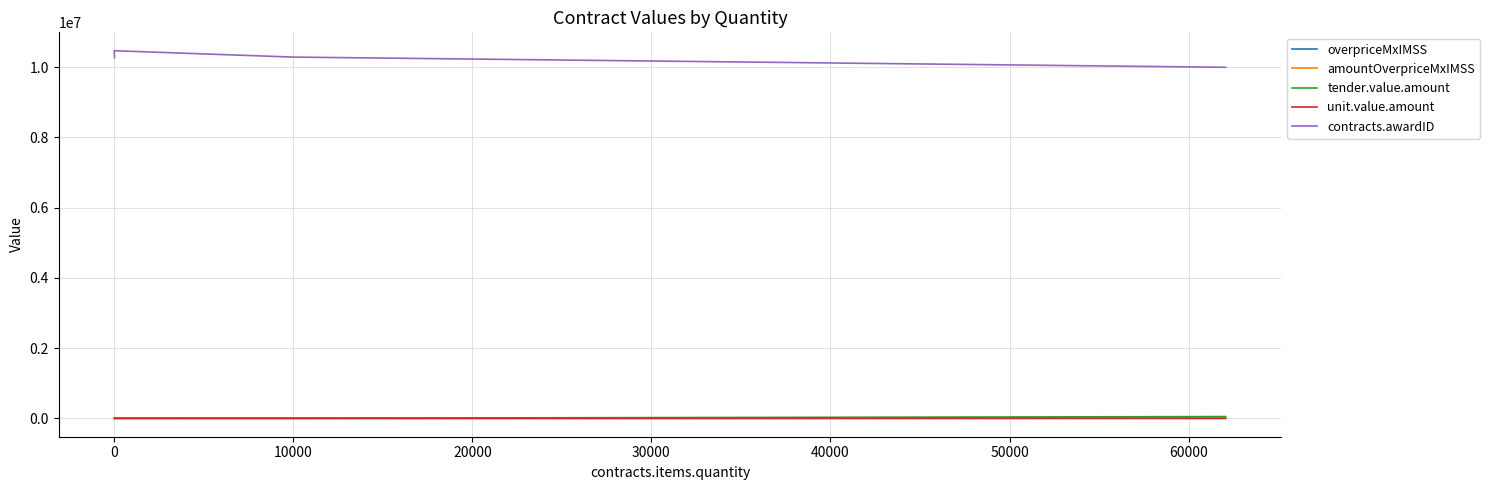

Which series has the largest total across all categories?

contracts.awardID